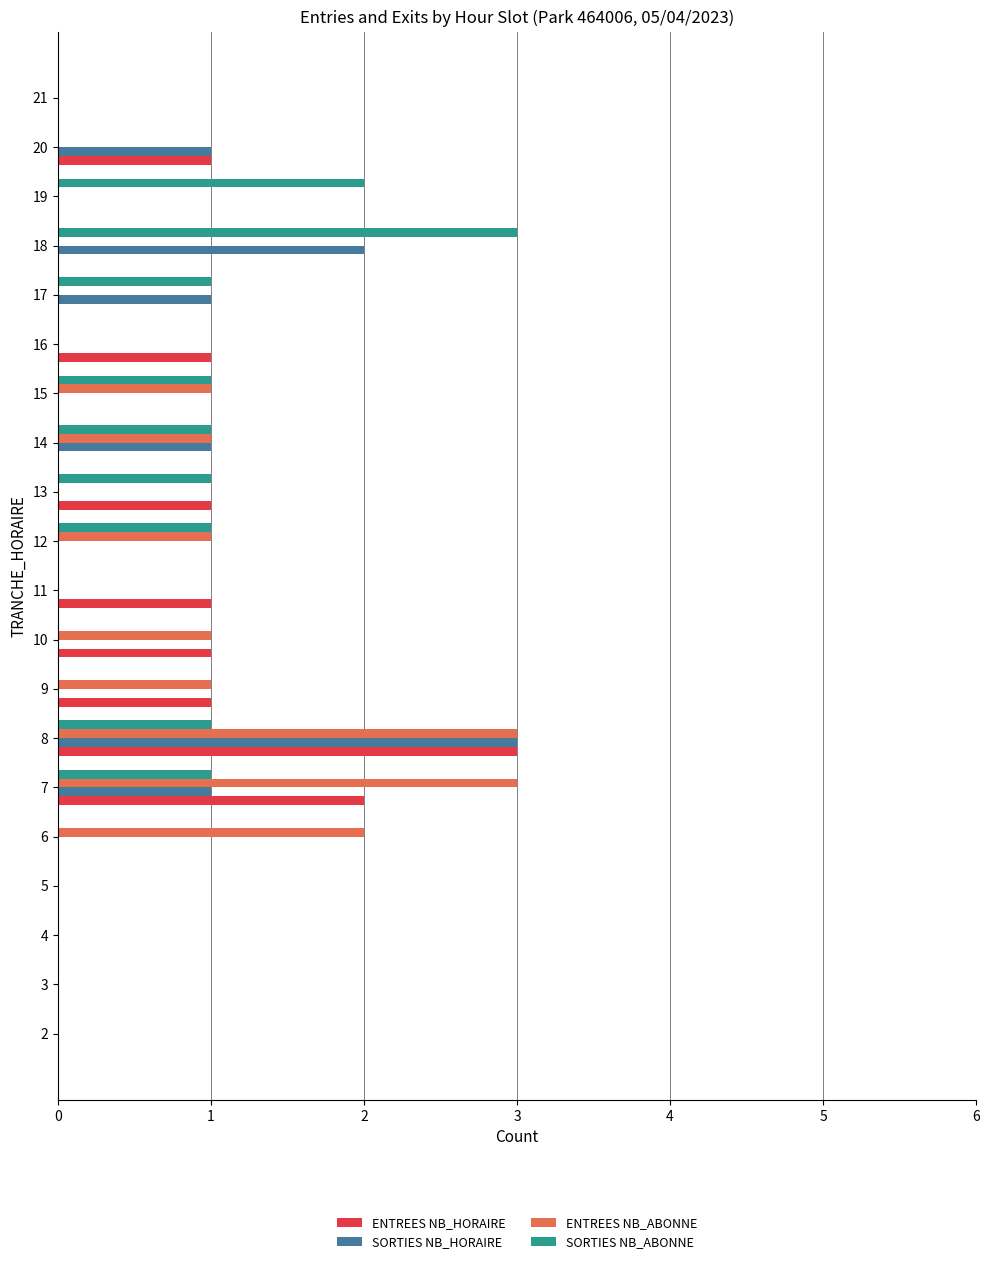

What is the total value across all series at 6?

2